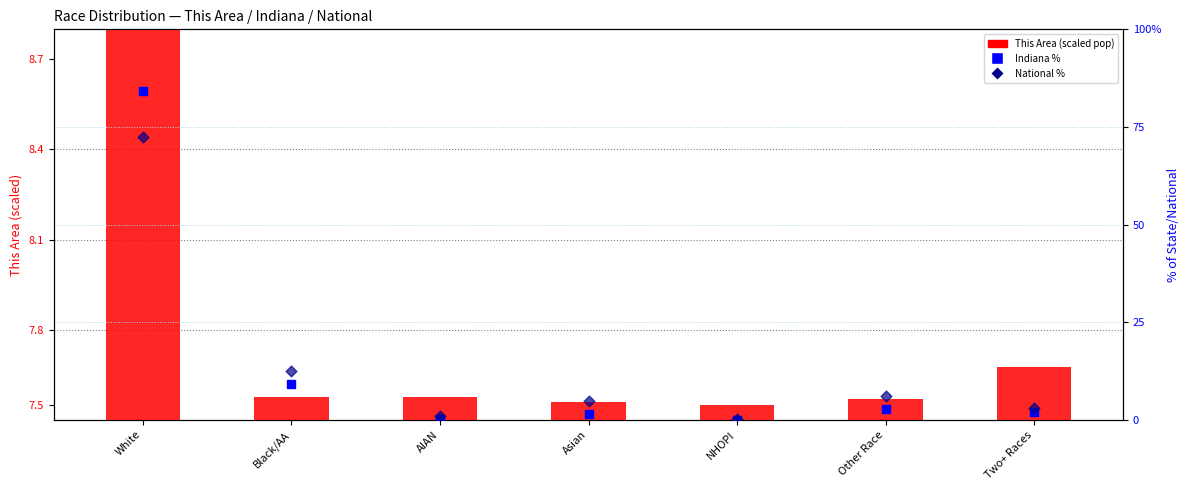

Which series has the largest total across all categories?

Indiana %